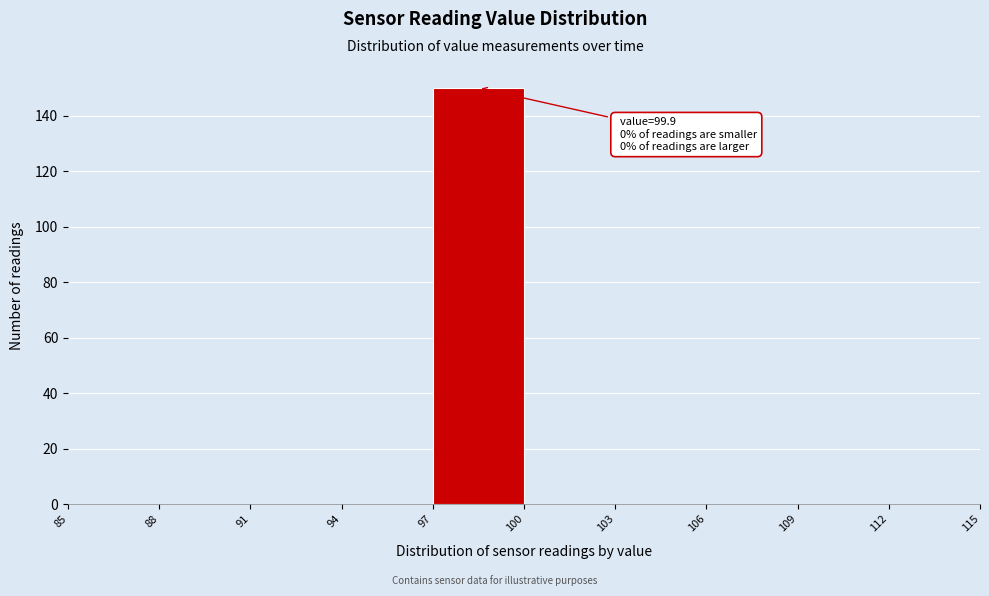

Which range on the x-axis has the tallest bar?

97 to 100